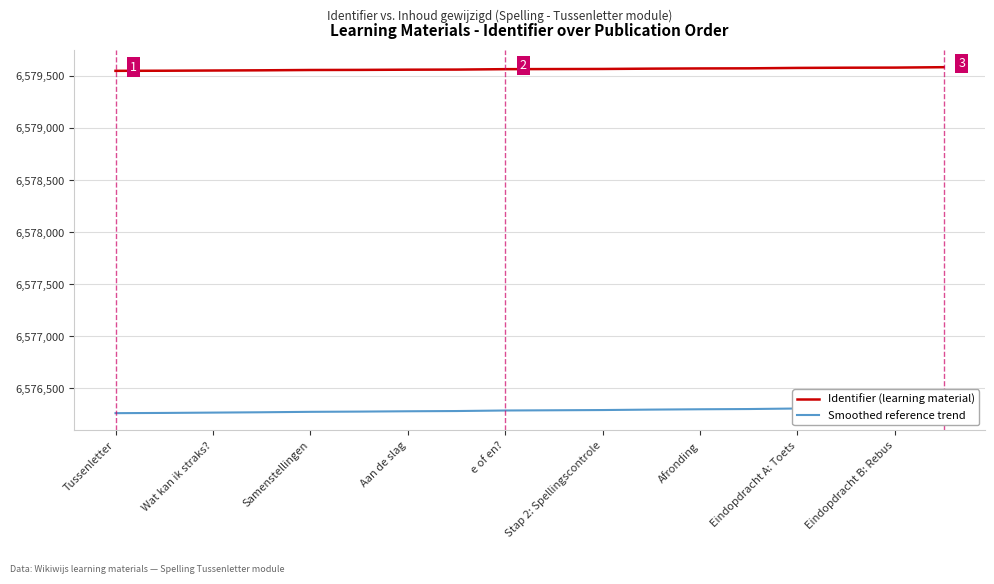

Is it true that Identifier (learning material) equals 2915373 at Wat kan ik straks??

False